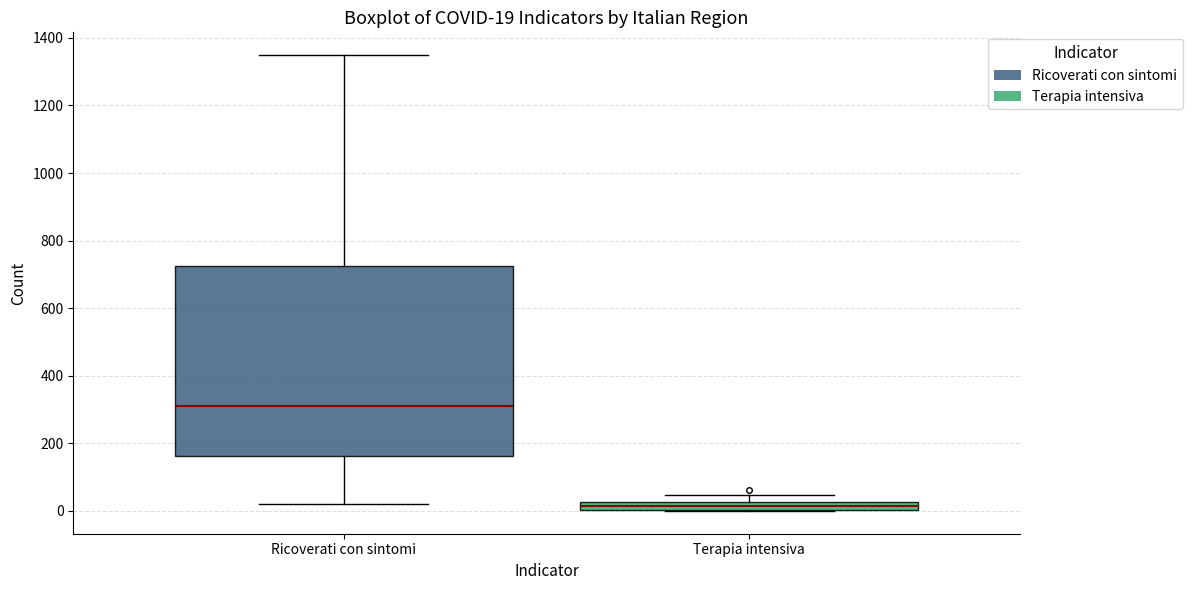

Which box is the tallest, from its lower edge to its upper edge?

Ricoverati con sintomi